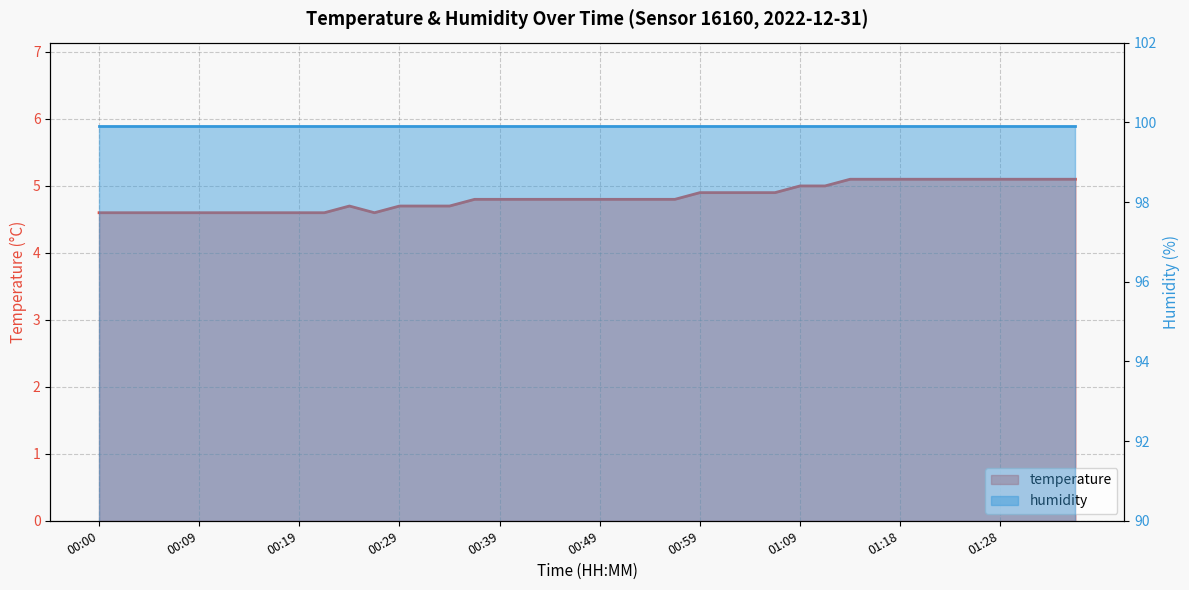

List the labels in order of value, largest first.

01:14, 01:16, 01:18, 01:21, 01:23, 01:26, 01:28, 01:31, 01:33, 01:36, 01:09, 01:11, 00:59, 01:01, 01:04, 01:06, 00:36, 00:39, 00:41, 00:44, 00:46, 00:49, 00:51, 00:54, 00:56, 00:24, 00:29, 00:32, 00:34, 00:00, 00:02, 00:05, 00:07, 00:09, 00:12, 00:14, 00:17, 00:19, 00:22, 00:27